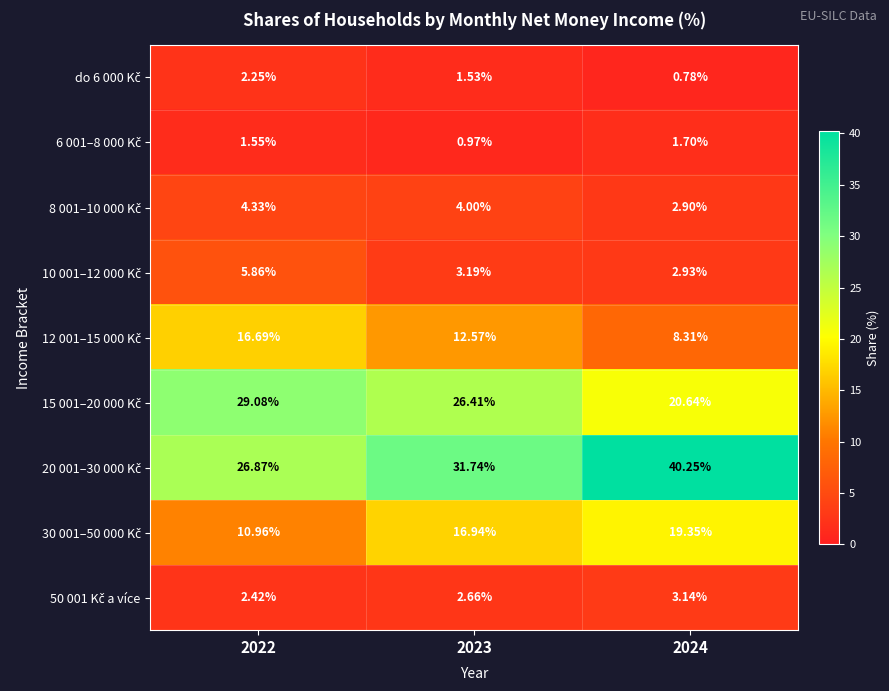

Count the number of data series in this chart.

9